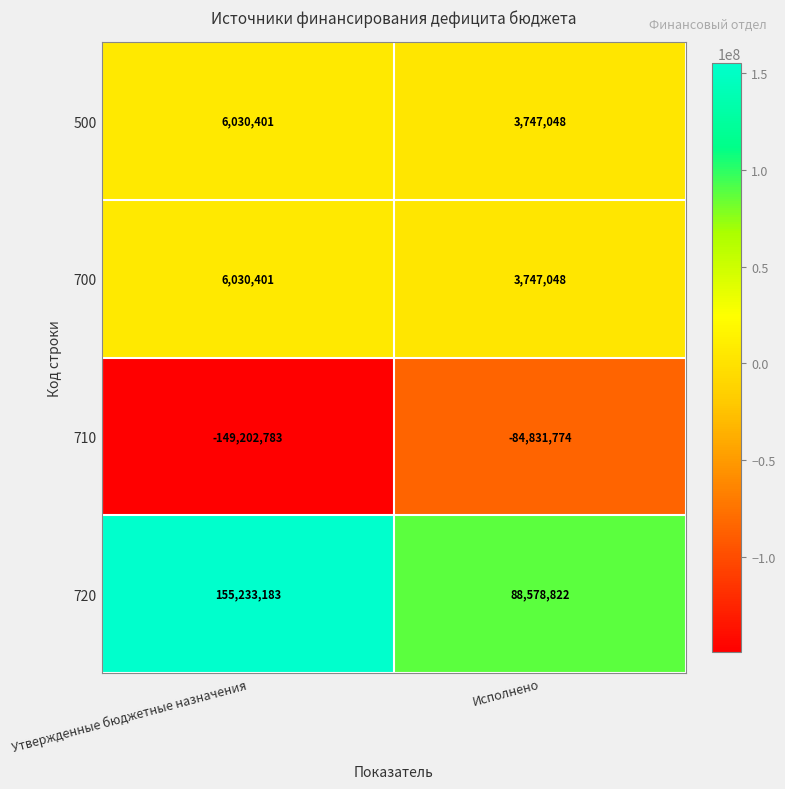

What is the average value of the 710 series?

-117017278